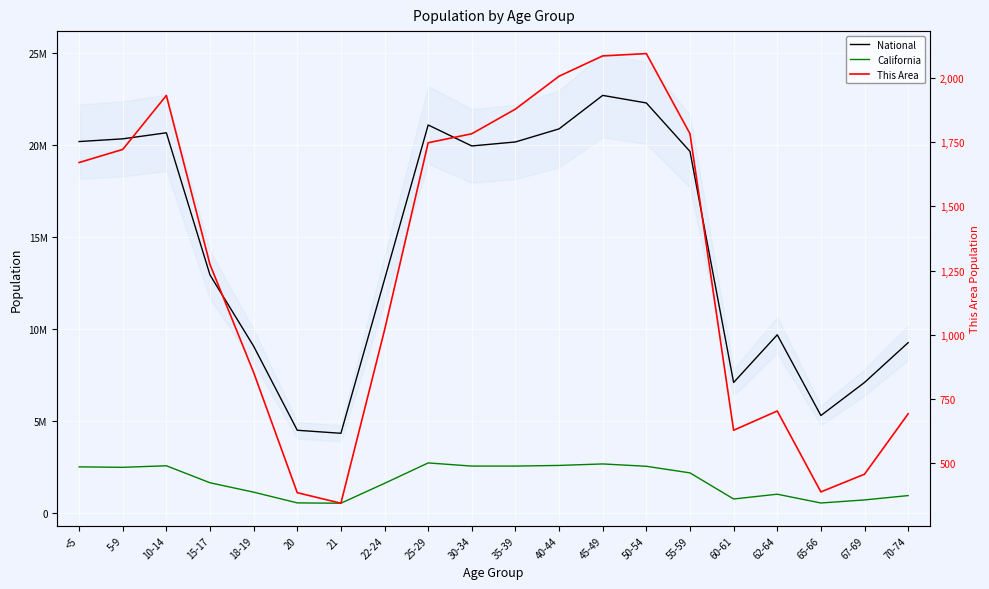

Which series has the largest range (max minus min)?

National